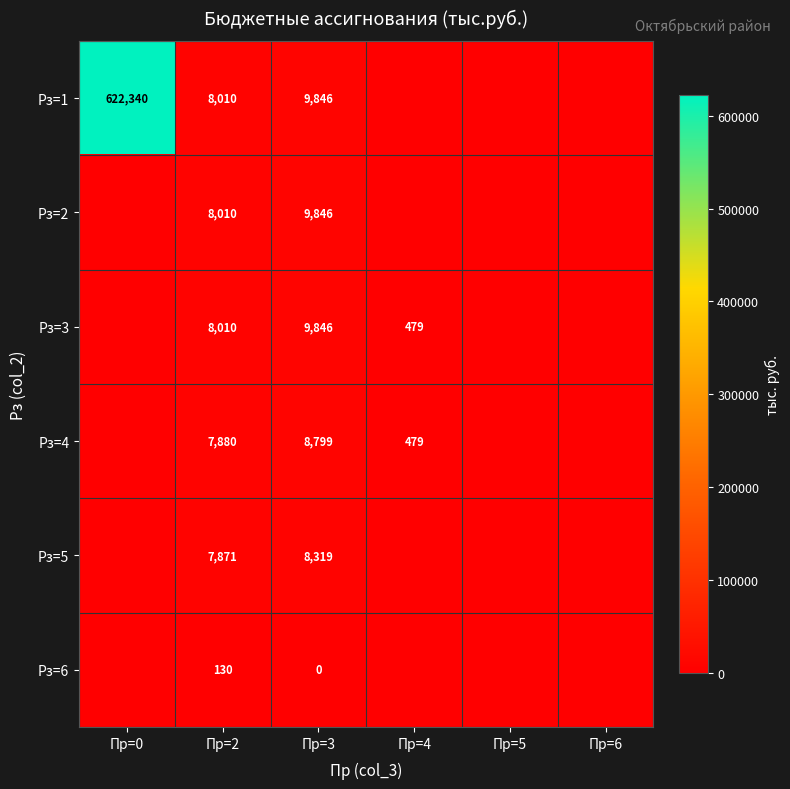

True or false: Рз=3 has a value of 12894 at Пр=3.

False